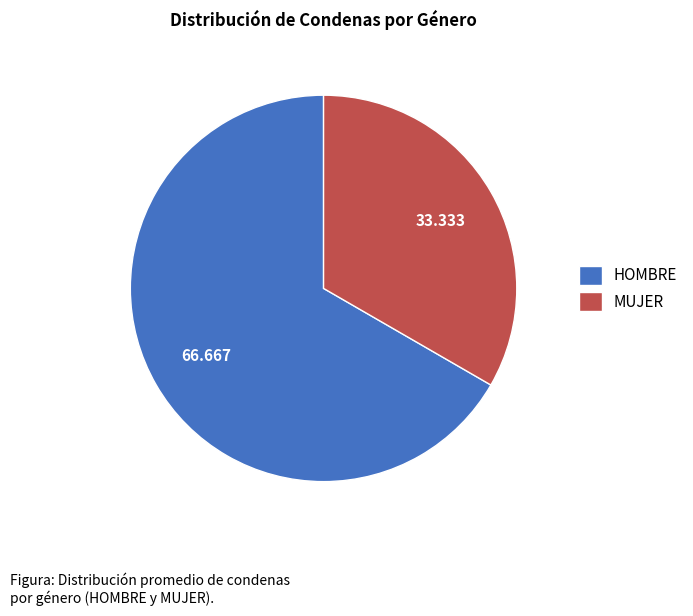

Which has a higher value, HOMBRE or MUJER?

HOMBRE